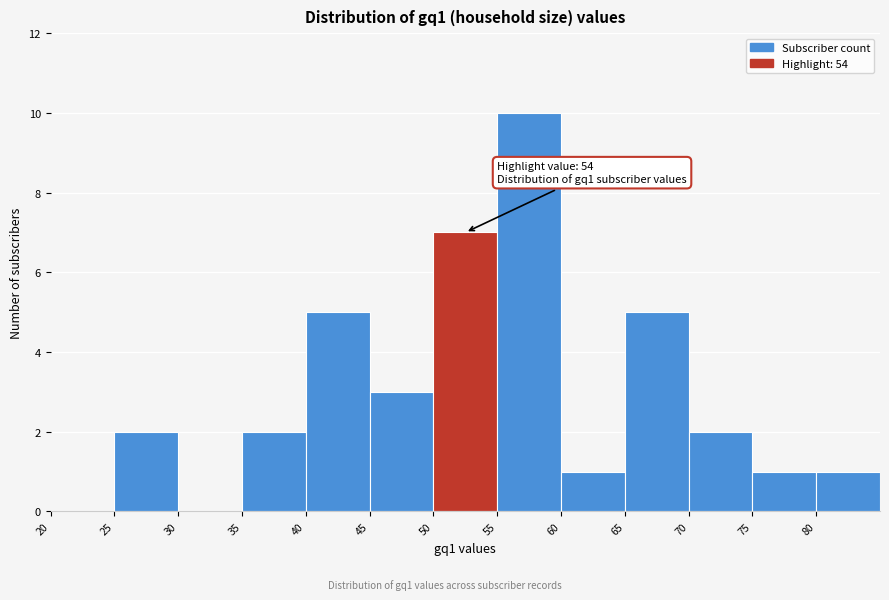

Over which range of the x-axis is the bar tallest?

55 to 60